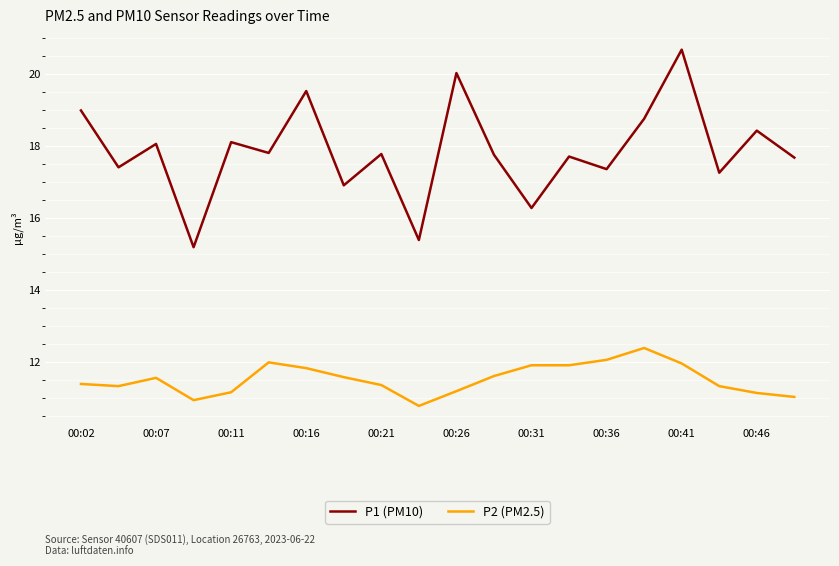

Which series has the widest spread of values?

P1 (PM10)